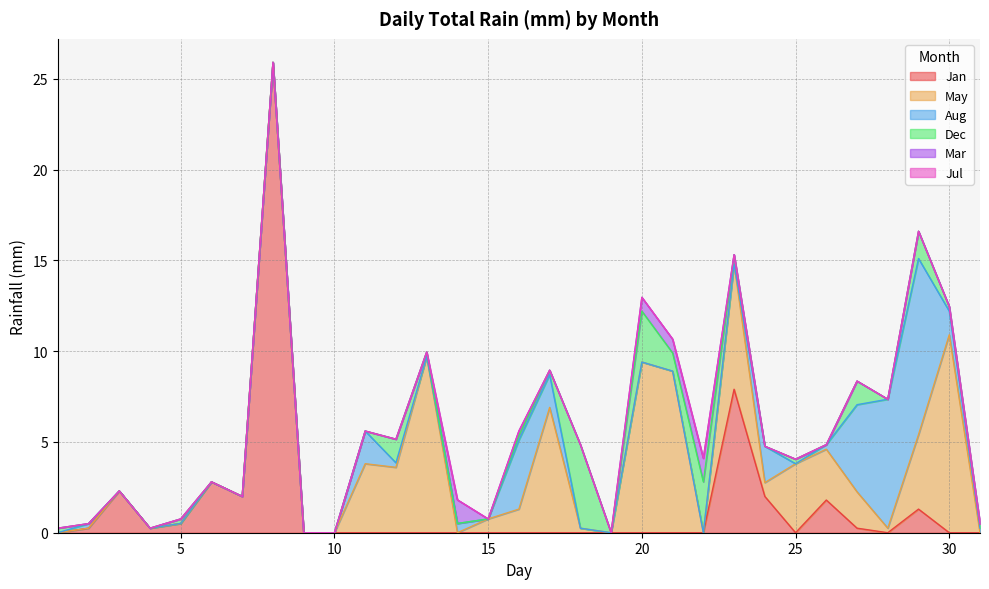

What is the difference between the second highest and minimum values in the Jan series?

7.9